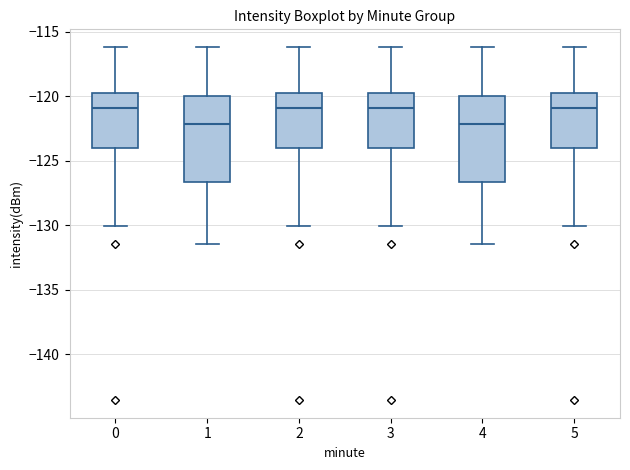

Where does the upper whisker of the box at x = 5 end on the y-axis? The values are not printed on the chart, so give them approximately, as read against the axis.

-116.0